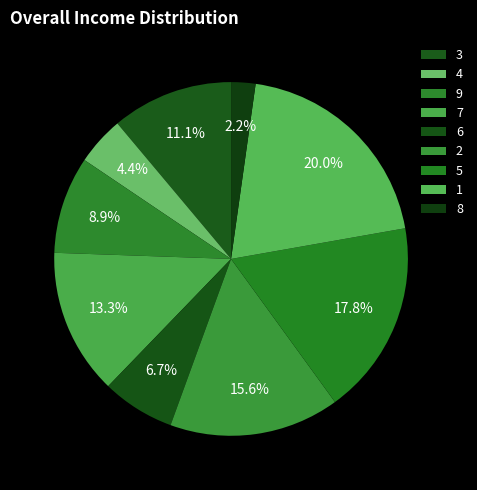

How many slices are in this pie chart?

9